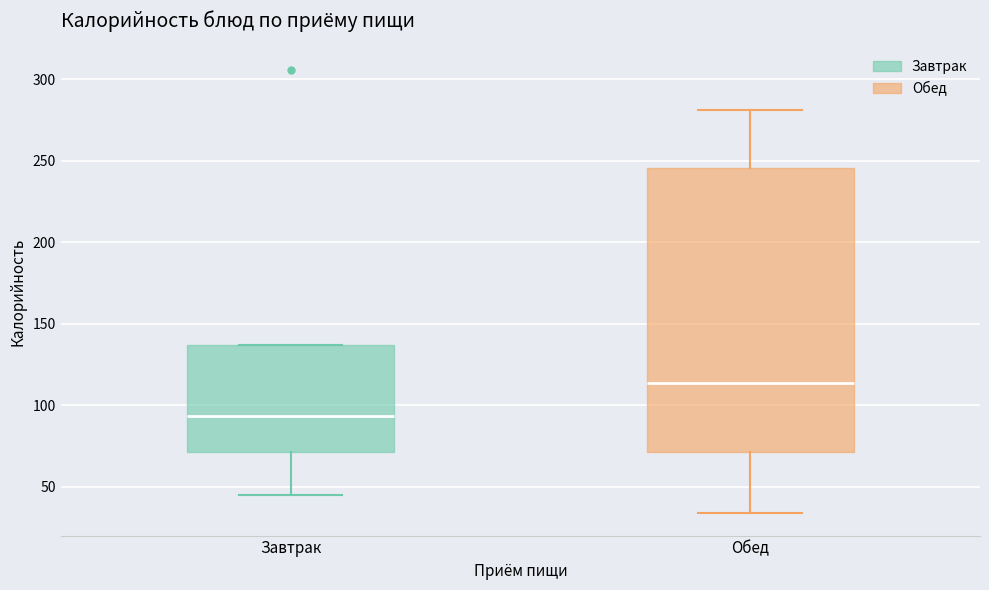

Where is the upper edge of the box for Обед on the y-axis? The values are not printed on the chart, so give them approximately, as read against the axis.

245